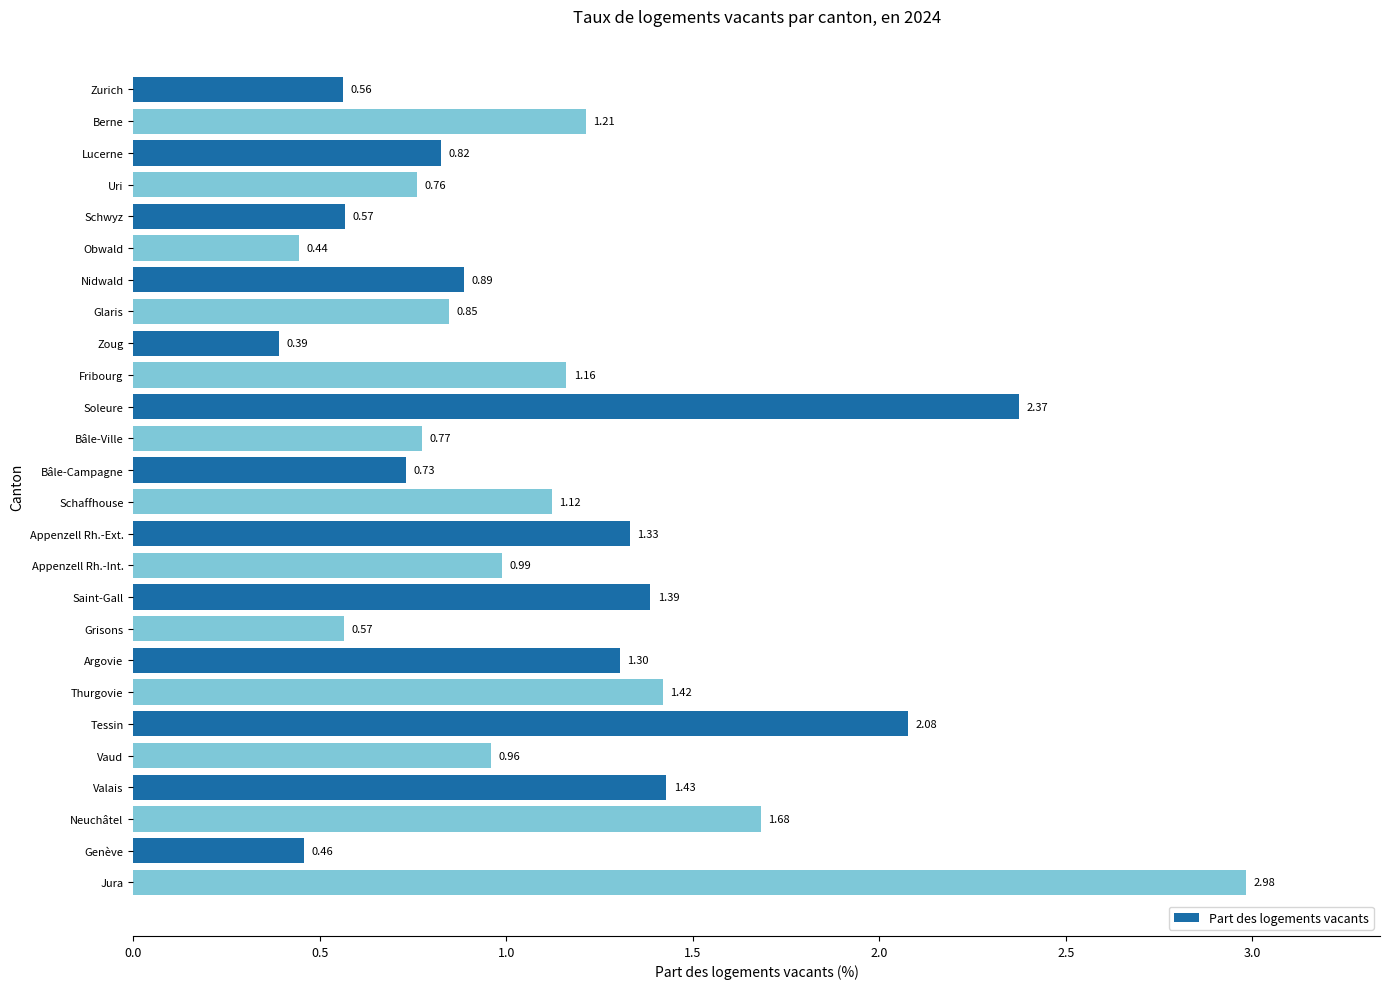

Where is the data nearest to the value 1?

Appenzell Rh.-Int.